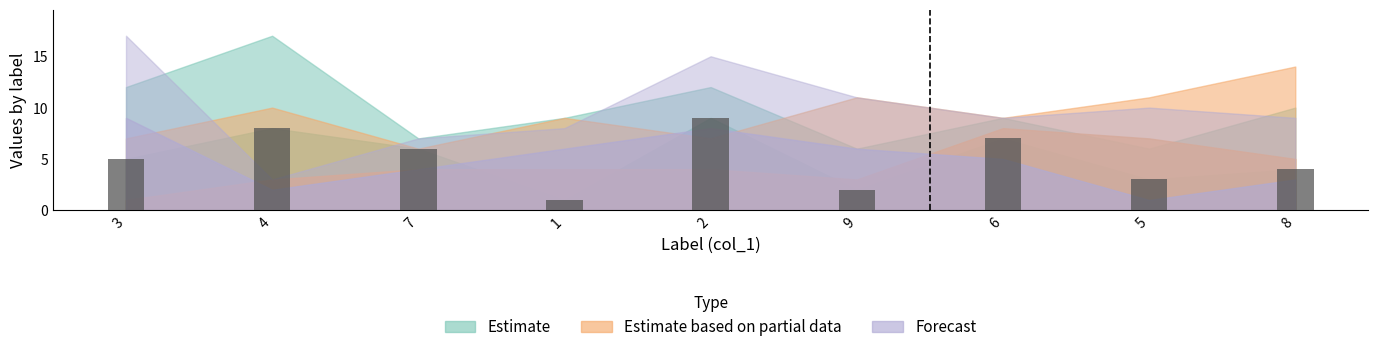

Are the bars horizontal?

No